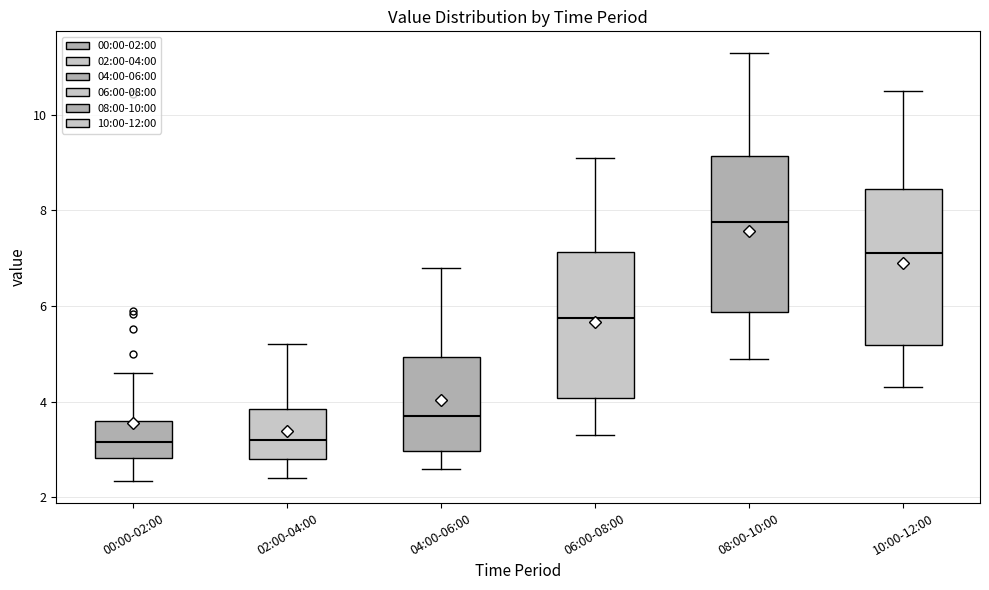

Reading left to right, transcribe this box plot: for each box, give where its median line is, the range the box spans, and where its two whiskers end, as read against the y-axis. The values are not printed on the chart, so give them approximately, as read against the axis.

00:00-02:00: median 3.2, box 2.8 to 3.6, whiskers 2.4 to 4.6
02:00-04:00: median 3.2, box 2.8 to 3.8, whiskers 2.4 to 5.2
04:00-06:00: median 3.8, box 3.0 to 5.0, whiskers 2.6 to 6.8
06:00-08:00: median 5.8, box 4.0 to 7.2, whiskers 3.4 to 9.2
08:00-10:00: median 7.8, box 5.8 to 9.2, whiskers 5.0 to 11.4
10:00-12:00: median 7.2, box 5.2 to 8.4, whiskers 4.4 to 10.6